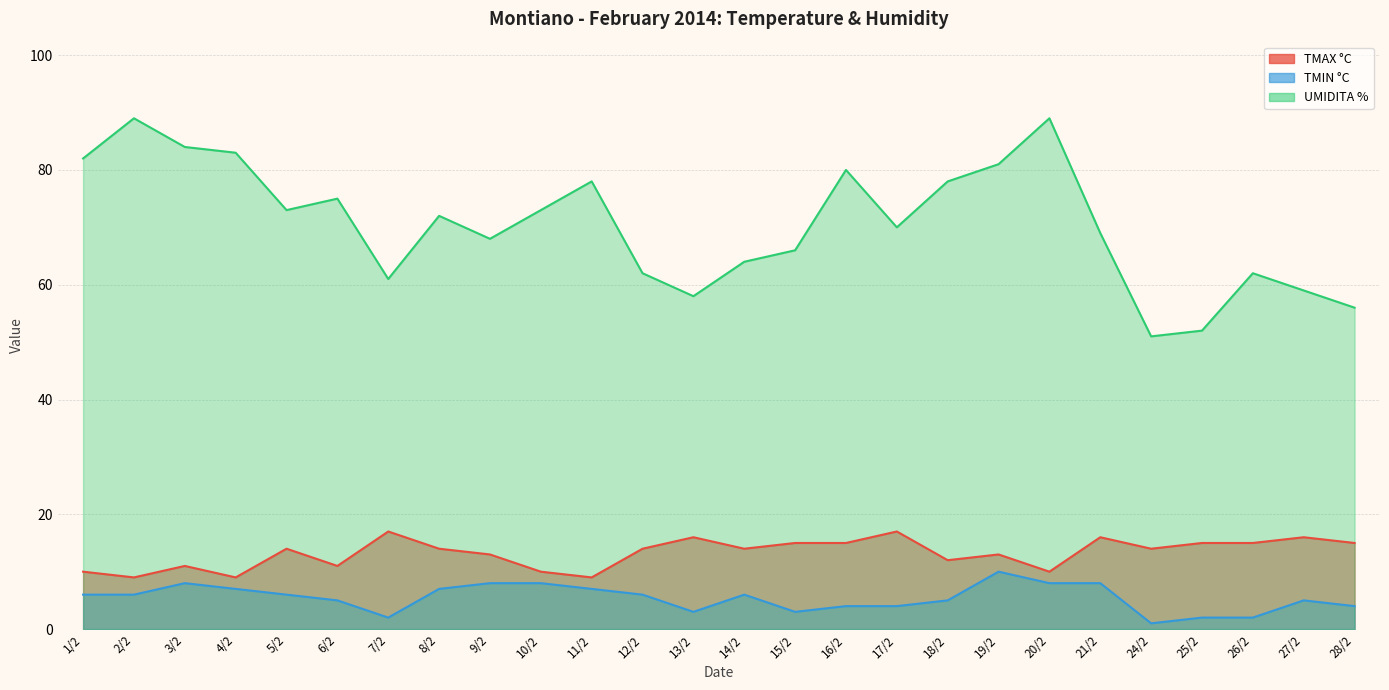

Where is the first local maximum for TMIN °C?

3/2